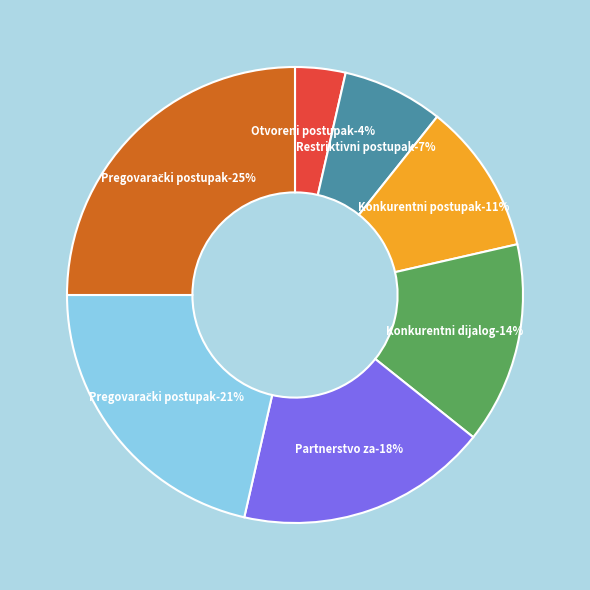

How many slices are in this pie chart?

7